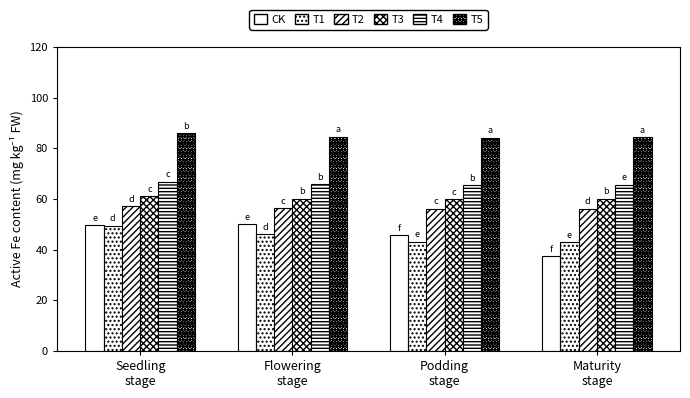

Count the number of categories in the chart.

4